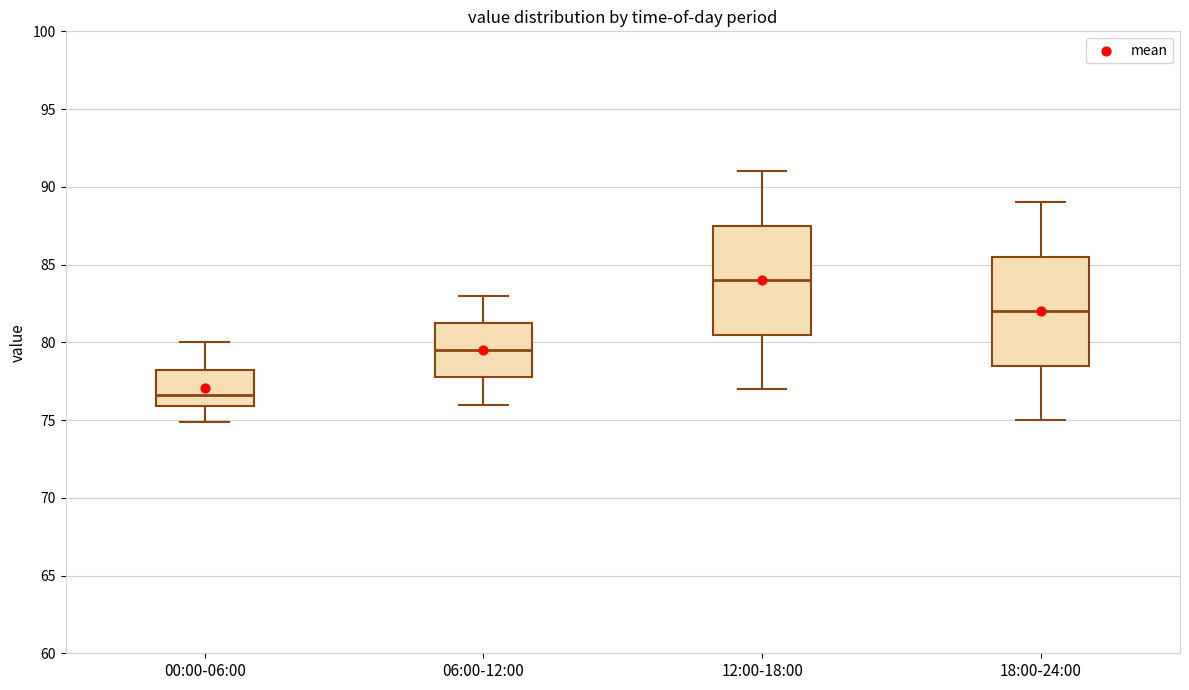

Reading left to right, read every box against the y-axis: the position of its median line, the range the box covers, and the ends of its whiskers. The values are not printed on the chart, so give them approximately, as read against the axis.

00:00-06:00: median 76.5, box 76.0 to 78.5, whiskers 75.0 to 80.0
06:00-12:00: median 79.5, box 78.0 to 81.5, whiskers 76.0 to 83.0
12:00-18:00: median 84.0, box 80.5 to 87.5, whiskers 77.0 to 91.0
18:00-24:00: median 82.0, box 78.5 to 85.5, whiskers 75.0 to 89.0